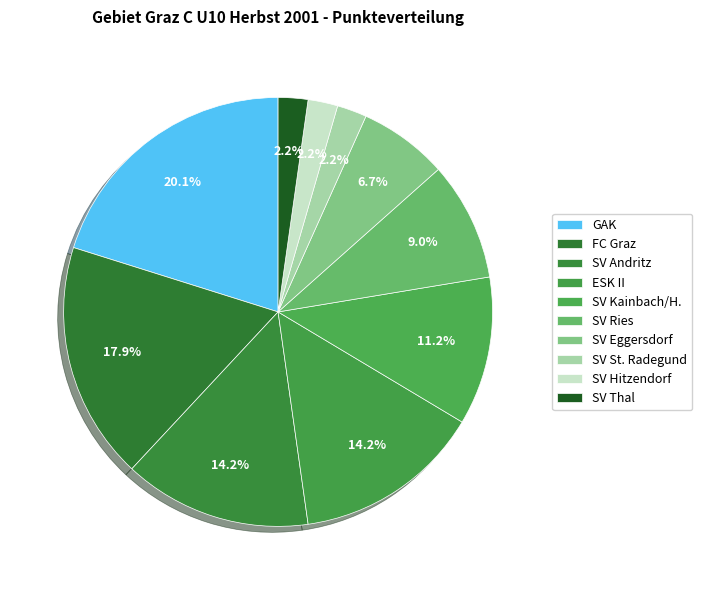

Rank the categories by value from highest to lowest.

GAK, FC Graz, SV Andritz, ESK II, SV Kainbach/H., SV Ries, SV Eggersdorf, SV St. Radegund, SV Hitzendorf, SV Thal